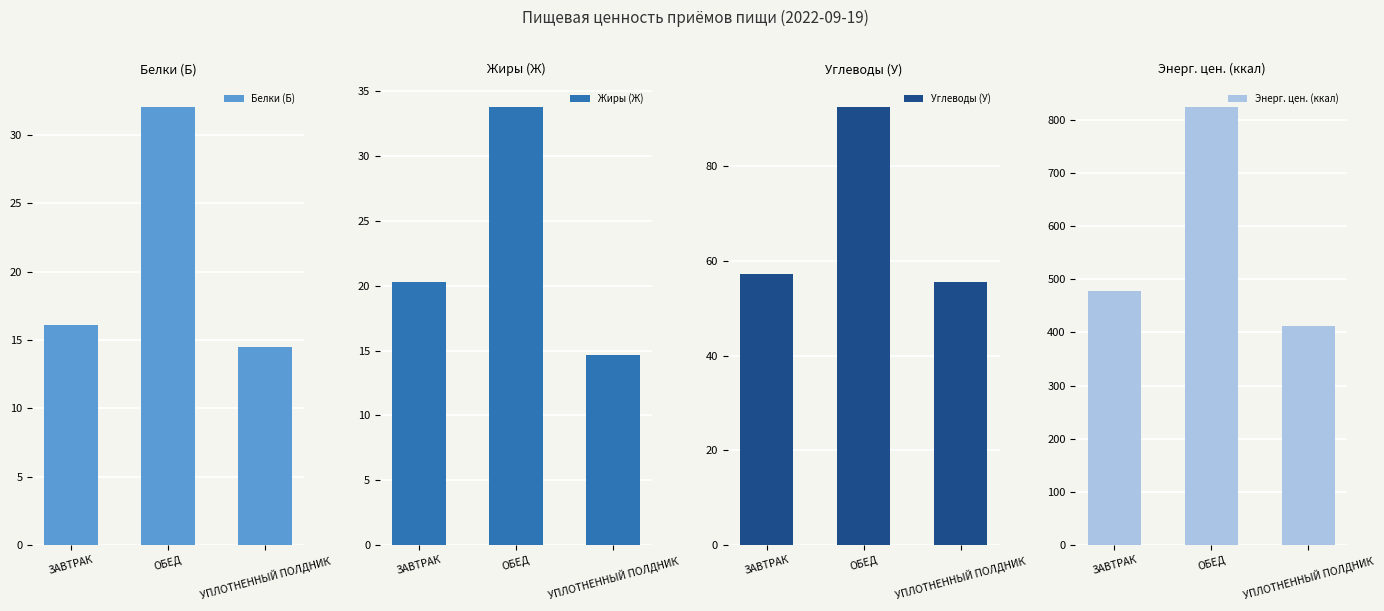

Reading left to right, transcribe all the data shown in this chart.

Белки (Б): 16.1	32.1	14.5
Жиры (Ж): 20.2	33.8	14.6
Углеводы (У): 57.2	92.6	55.5
Энерг. цен. (ккал): 477.6	825.0	411.9